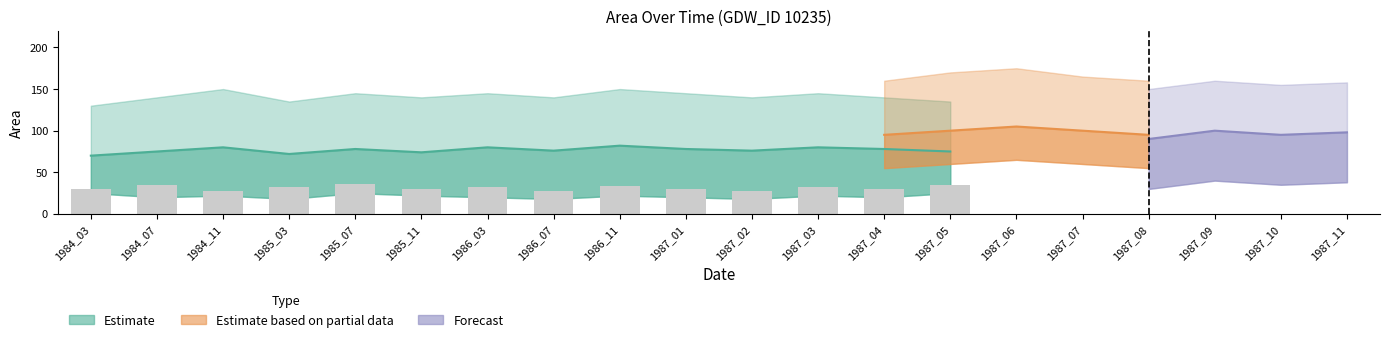

What is the sum of all values?

440